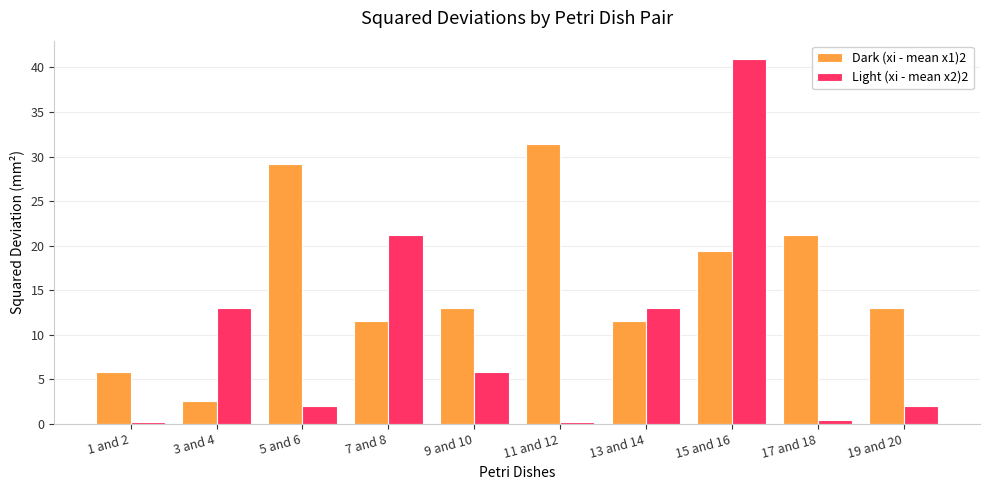

Does the chart contain stacked bars?

No